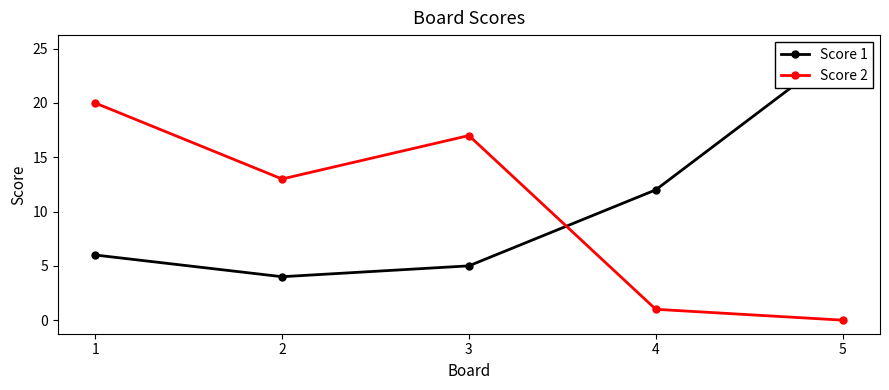

At which category does Score 1 reach its first local valley?

2